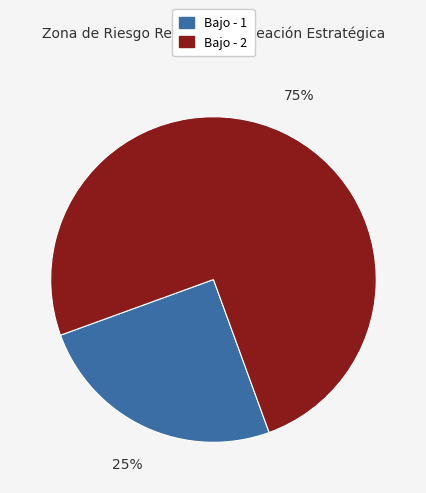

To the nearest percent, what portion does Bajo - 1 represent?

25%